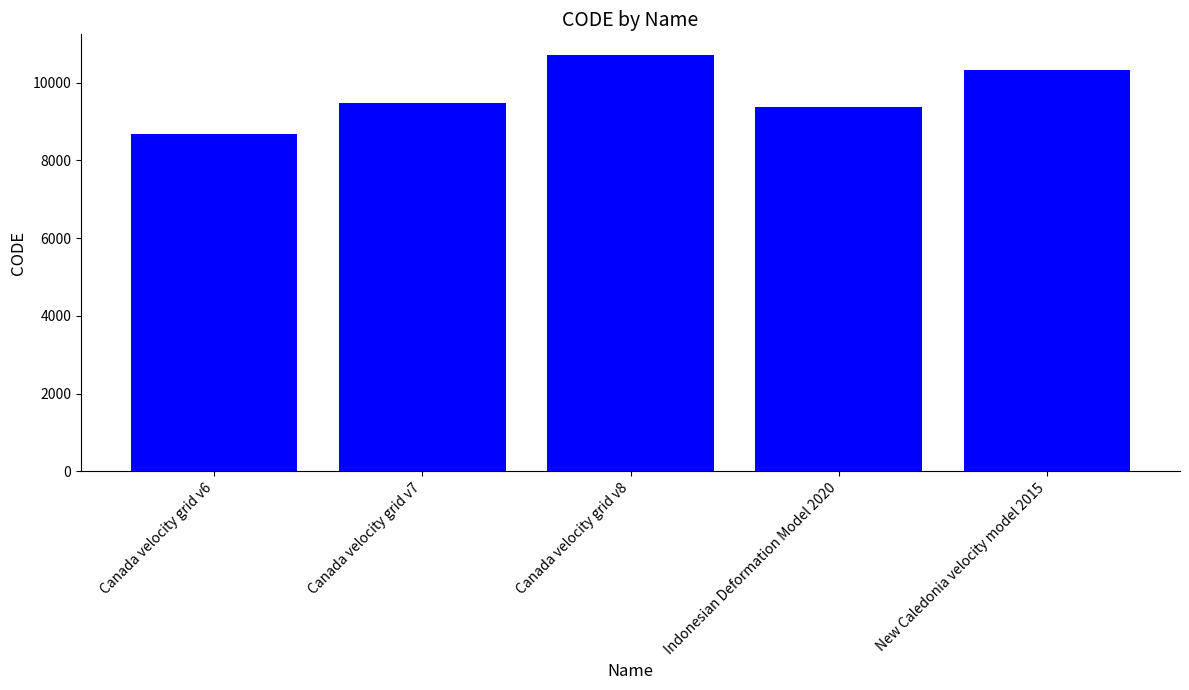

Is it true that the value at Canada velocity grid v7 is 12707?

False